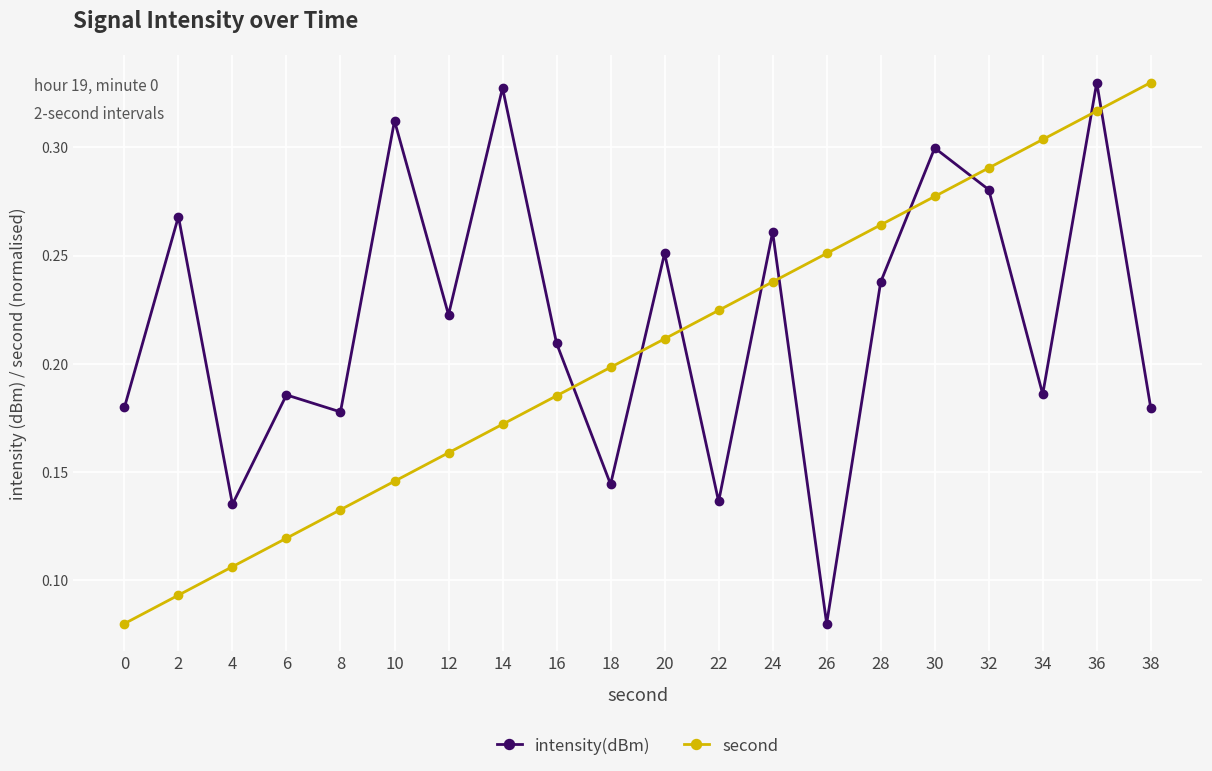

Between 12 and 36, which series saw the biggest shift?

second